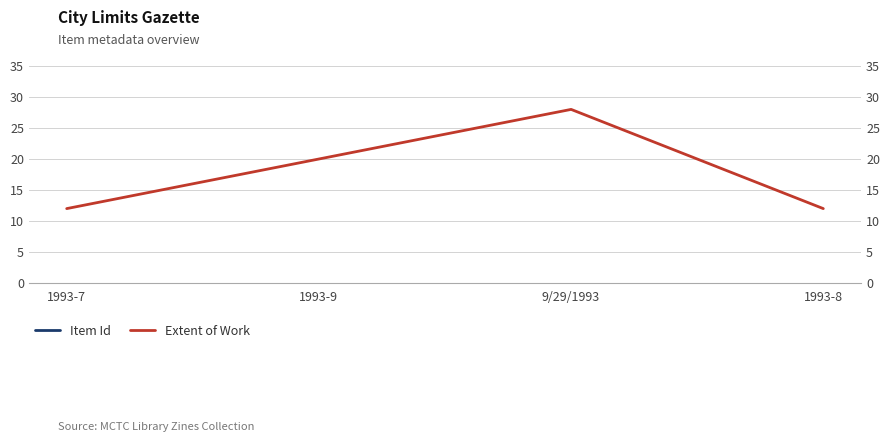

True or false: Extent of Work has a value of 42 at 9/29/1993.

False